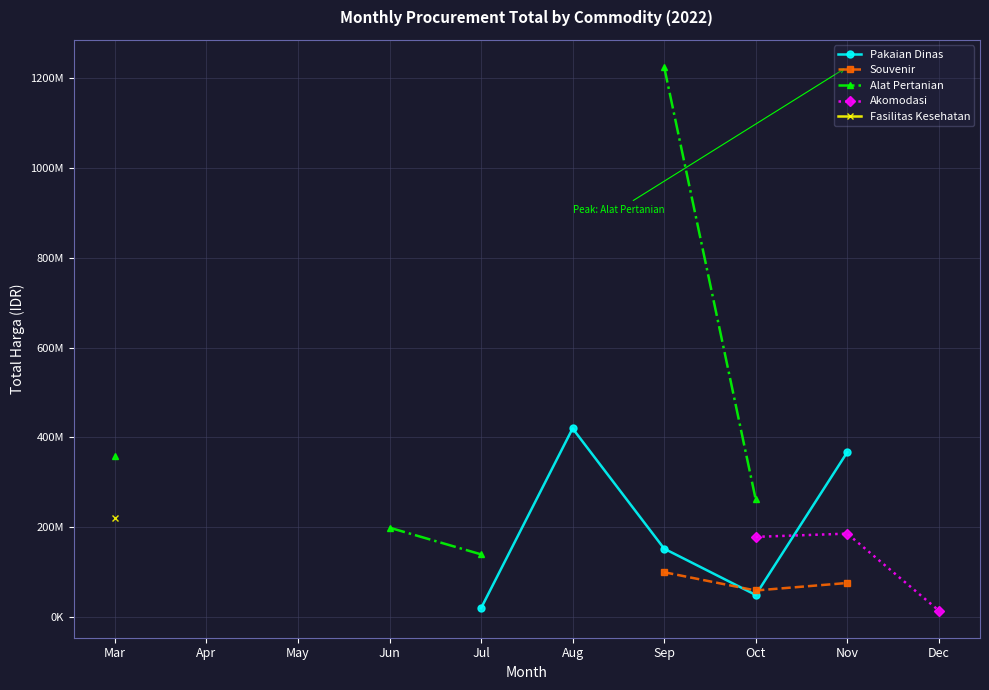

Is this an area chart (filled region under the line)?

No